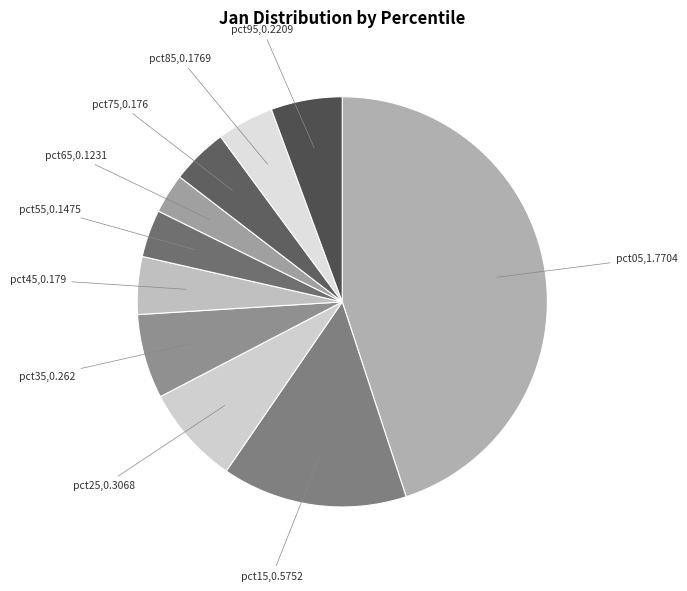

Combined, do pct65 and pct05 account for over 50%?

No